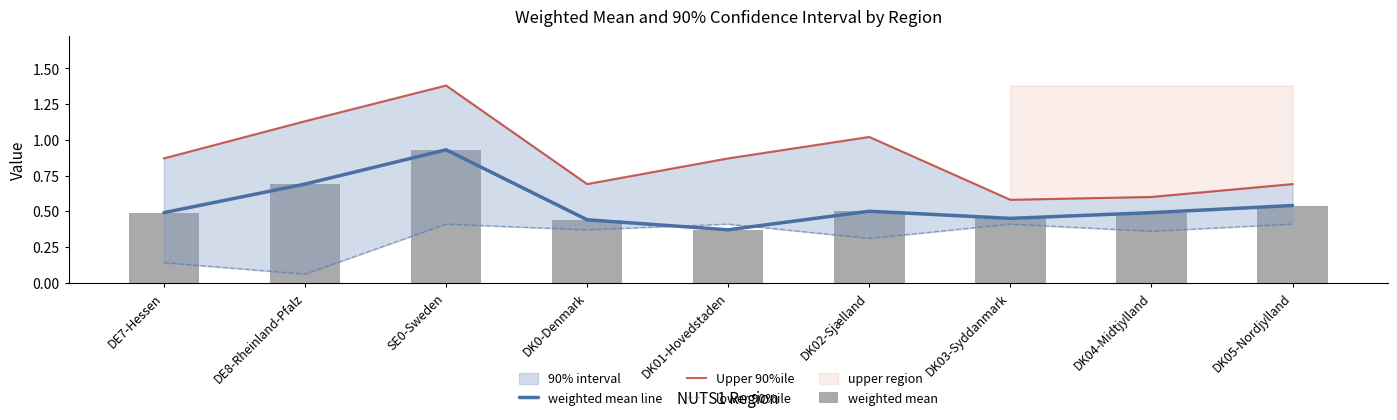

List the labels in order of weighted mean line value, largest first.

SE0-Sweden, DE8-Rheinland-Pfalz, DK05-Nordjylland, DK02-Sjælland, DE7-Hessen, DK04-Midtjylland, DK03-Syddanmark, DK0-Denmark, DK01-Hovedstaden